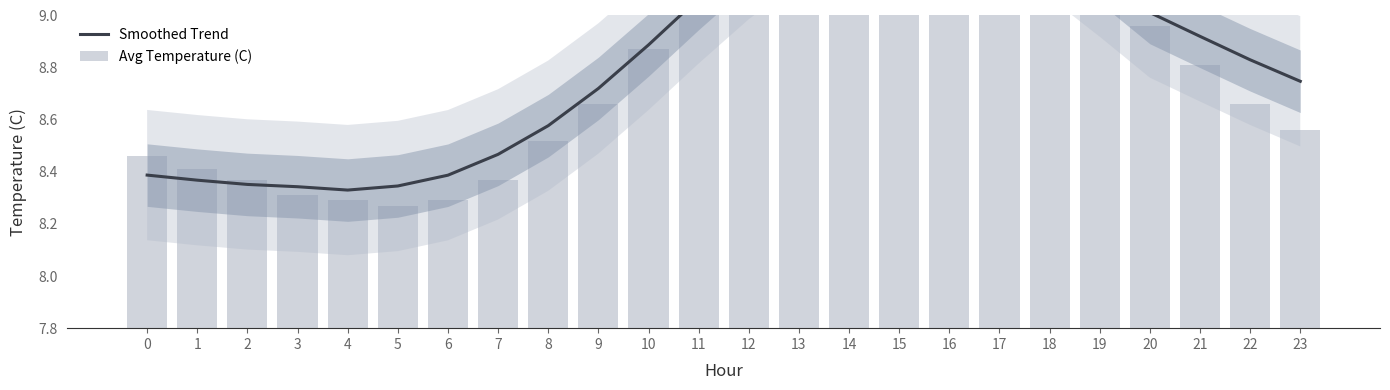

What is the greatest value displayed?

9.7